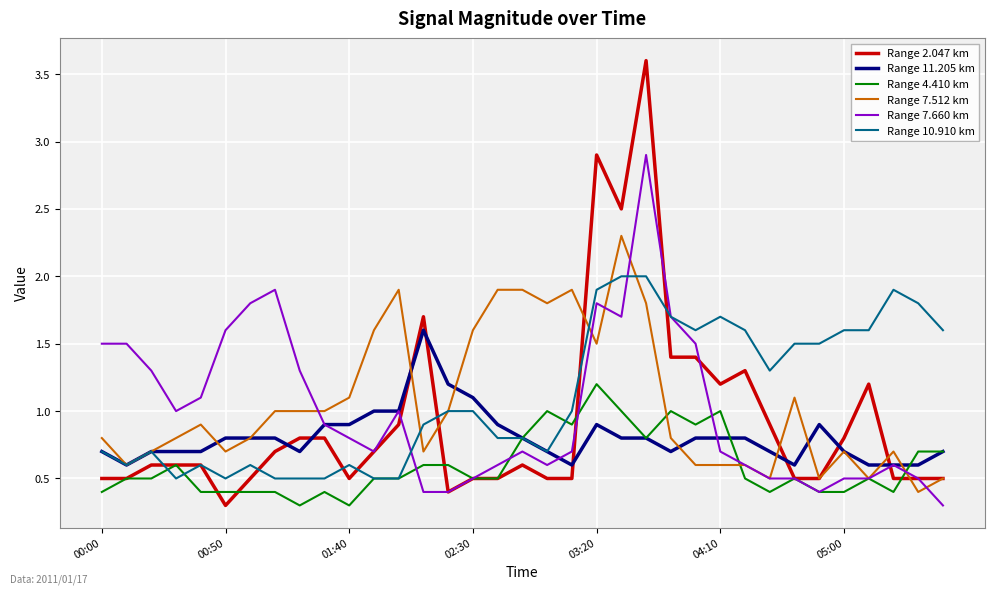

Rank the series by their maximum value, from highest to lowest.

Range 2.047 km, Range 7.660 km, Range 7.512 km, Range 10.910 km, Range 11.205 km, Range 4.410 km